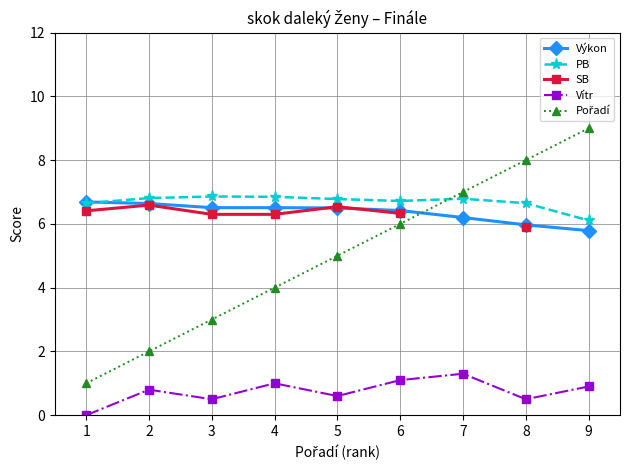

What is the difference between the second highest and minimum values in the Výkon series?

0.8